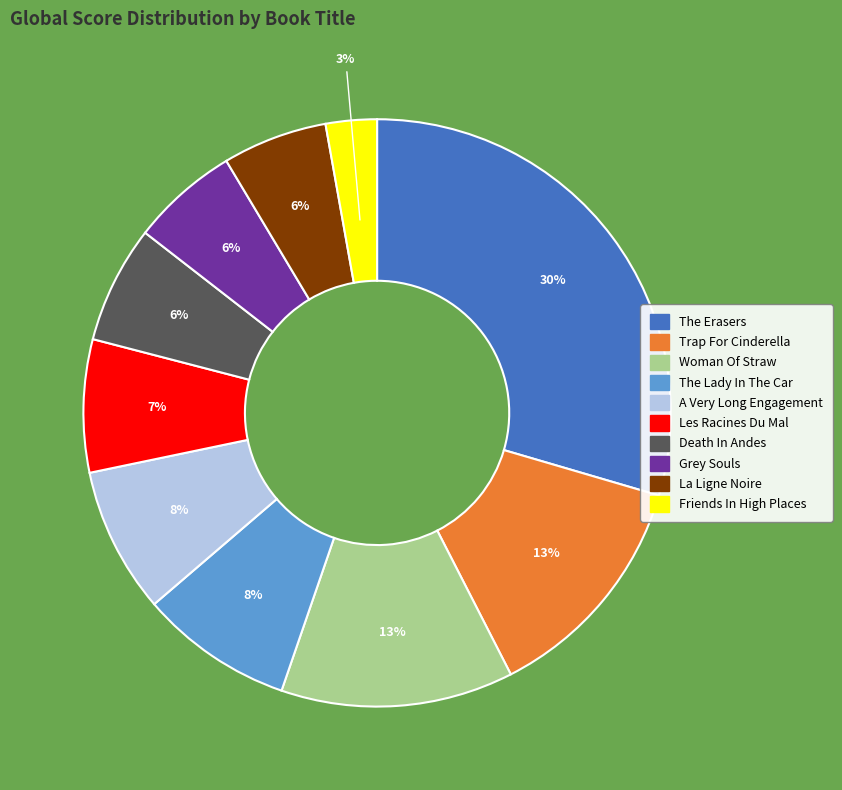

True or false: The Erasers accounts for 37% of the total.

False